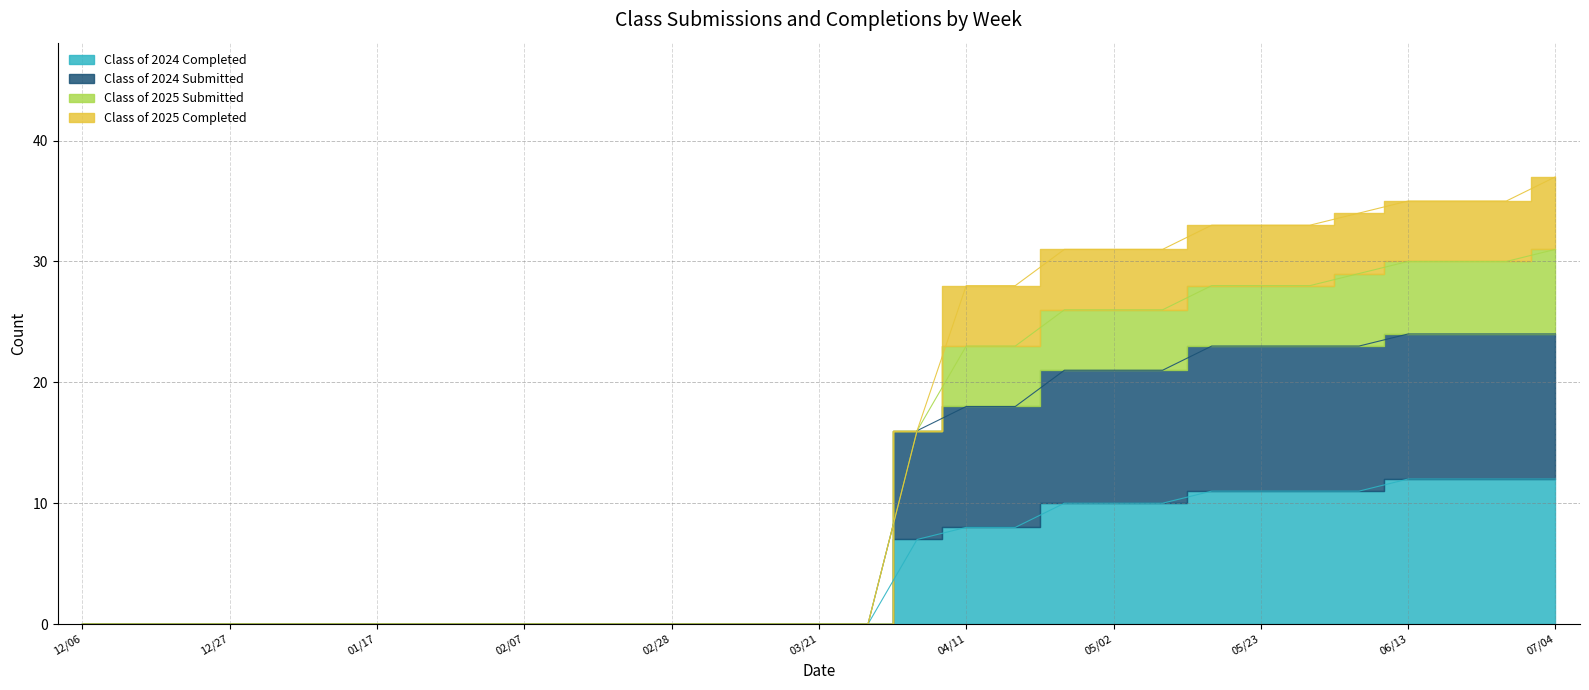

What is the label of the 16th point from the right?

03/21